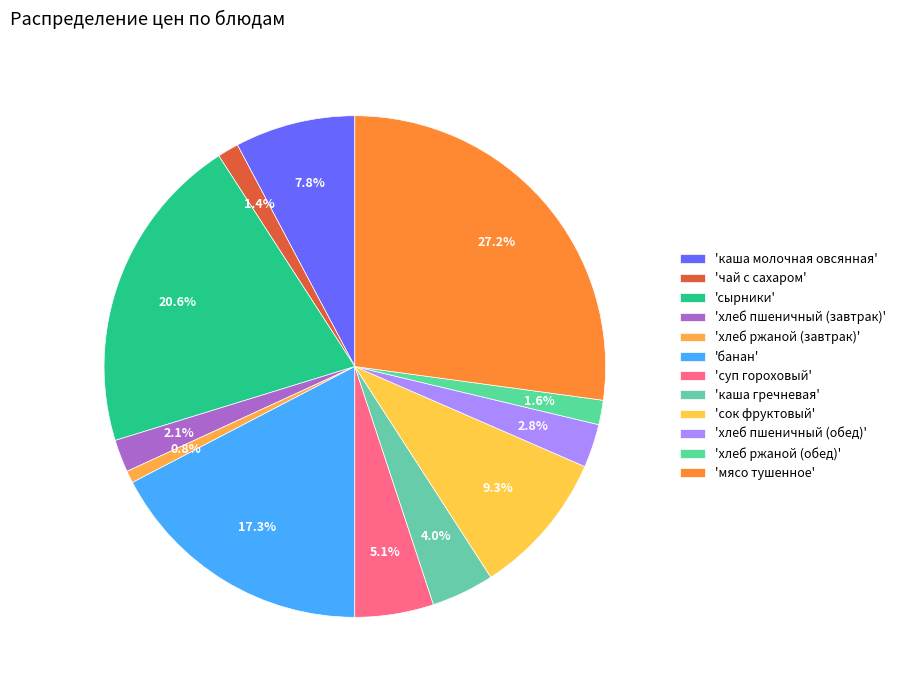

How many segments does this pie chart have?

12